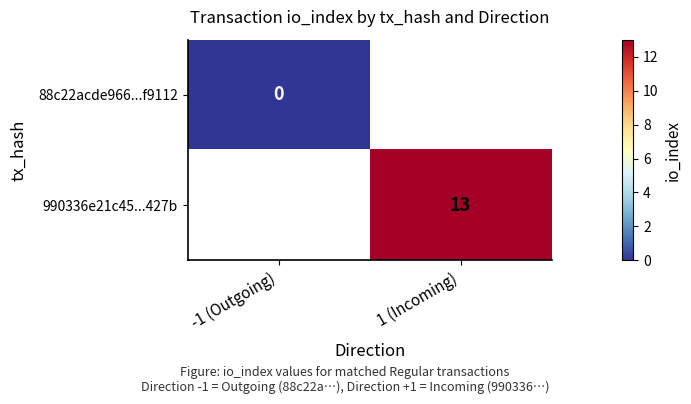

The value of 990336e21c45...427b at 1 (Incoming) is 5. True or false?

False